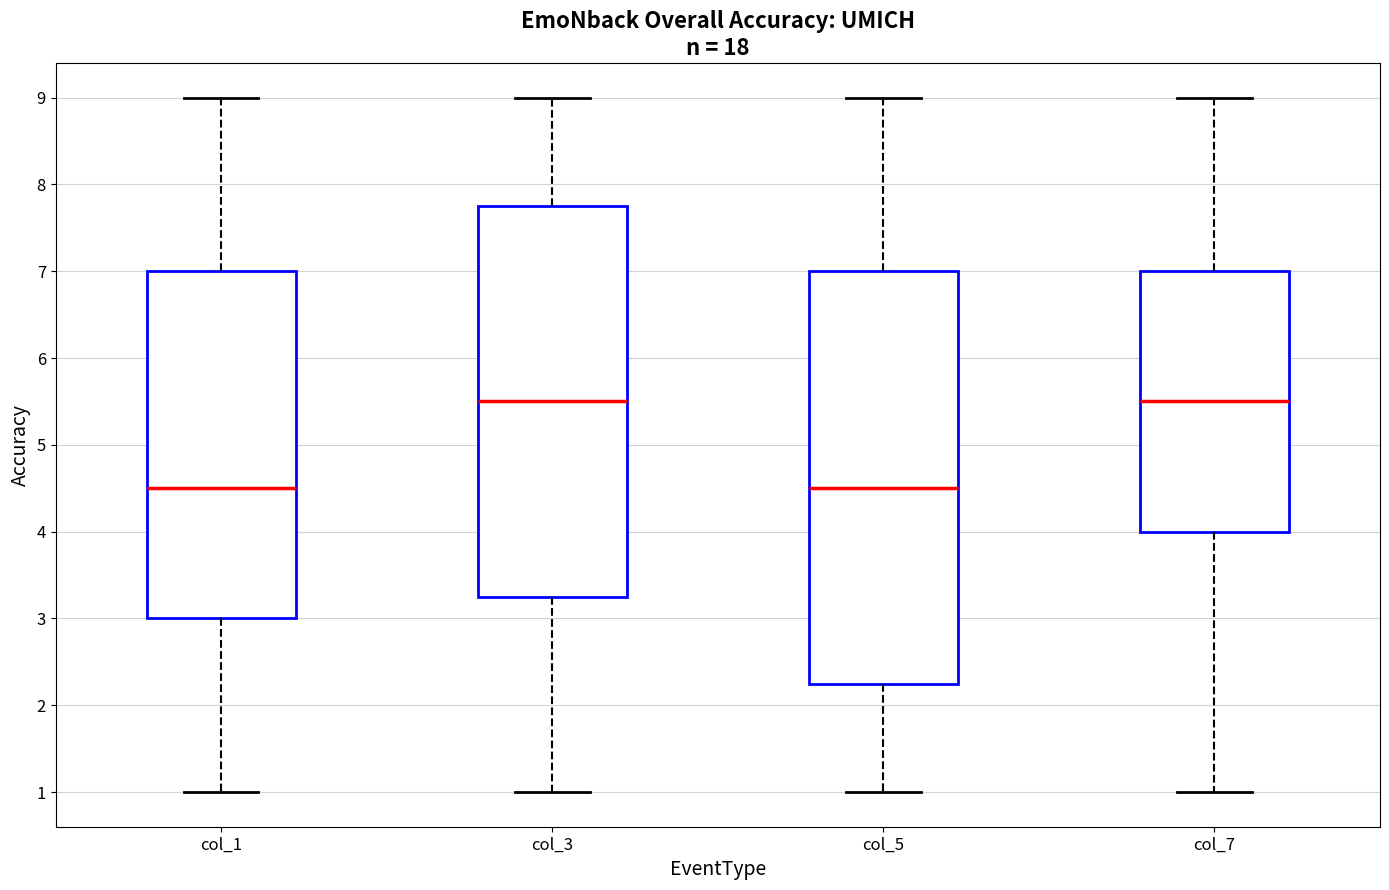

Which box is the tallest, from its lower edge to its upper edge?

col_5